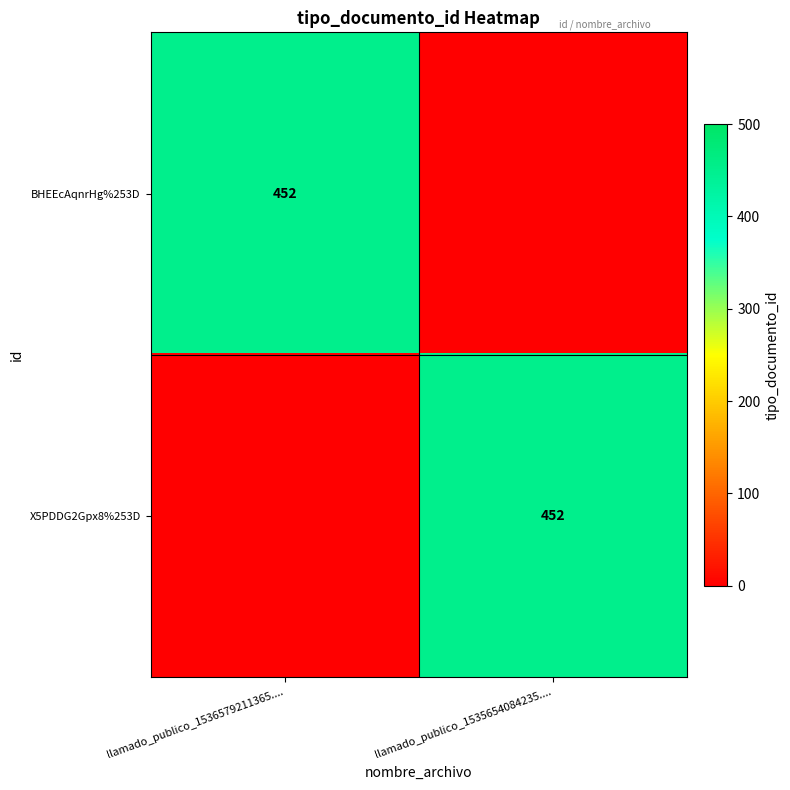

True or false: X5PDDG2Gpx8%253D has a value of 452 at llamado_publico_1535654084235.....

True